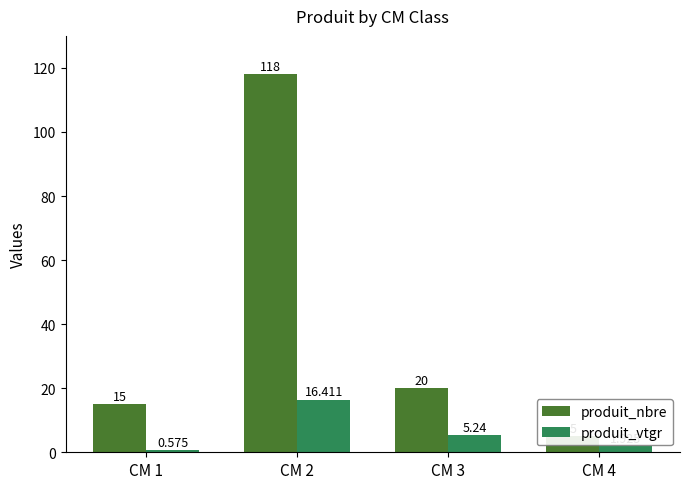

Reading left to right, list all the values displayed in this chart.

produit_nbre: 15.0	118.0	20.0	5.0
produit_vtgr: 0.6	16.4	5.2	1.9